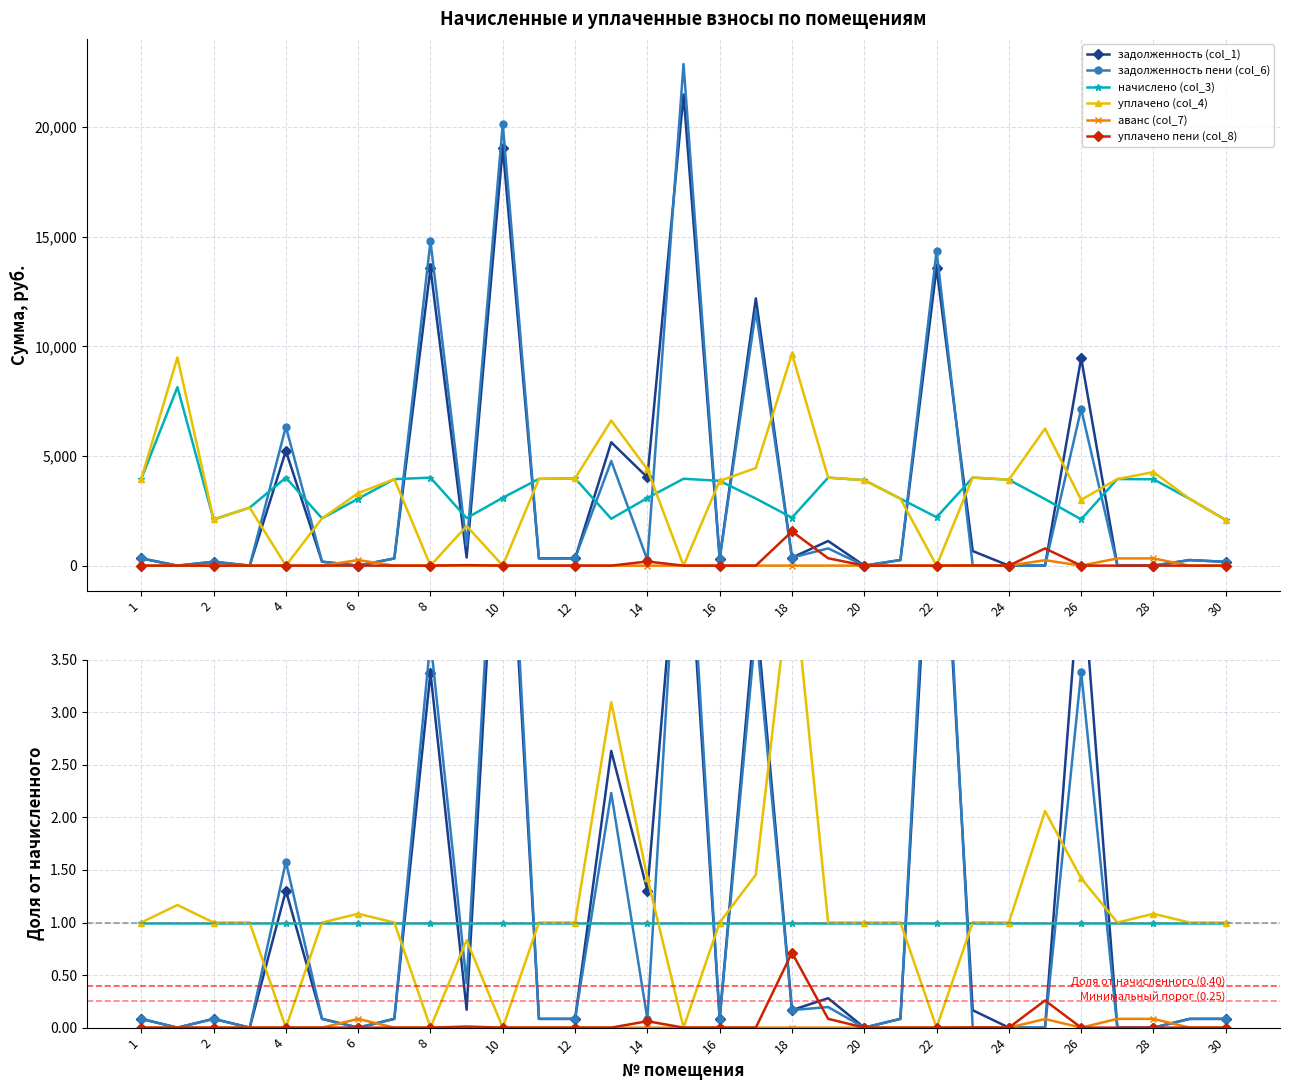

What is the maximum value for уплачено пени (col_8)?

0.7